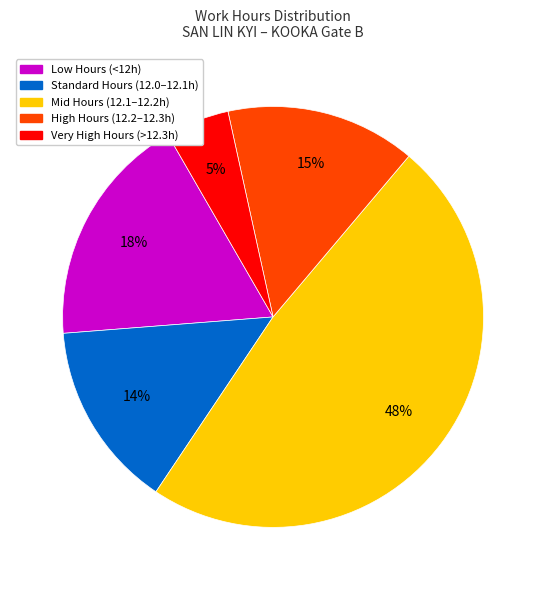

To the nearest percent, what is the average slice percentage?

20%